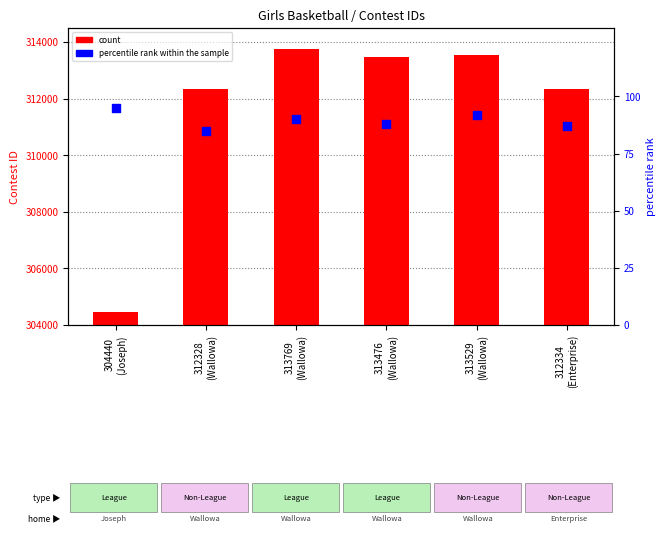

What are all the series names shown in the legend?

count, percentile rank within the sample